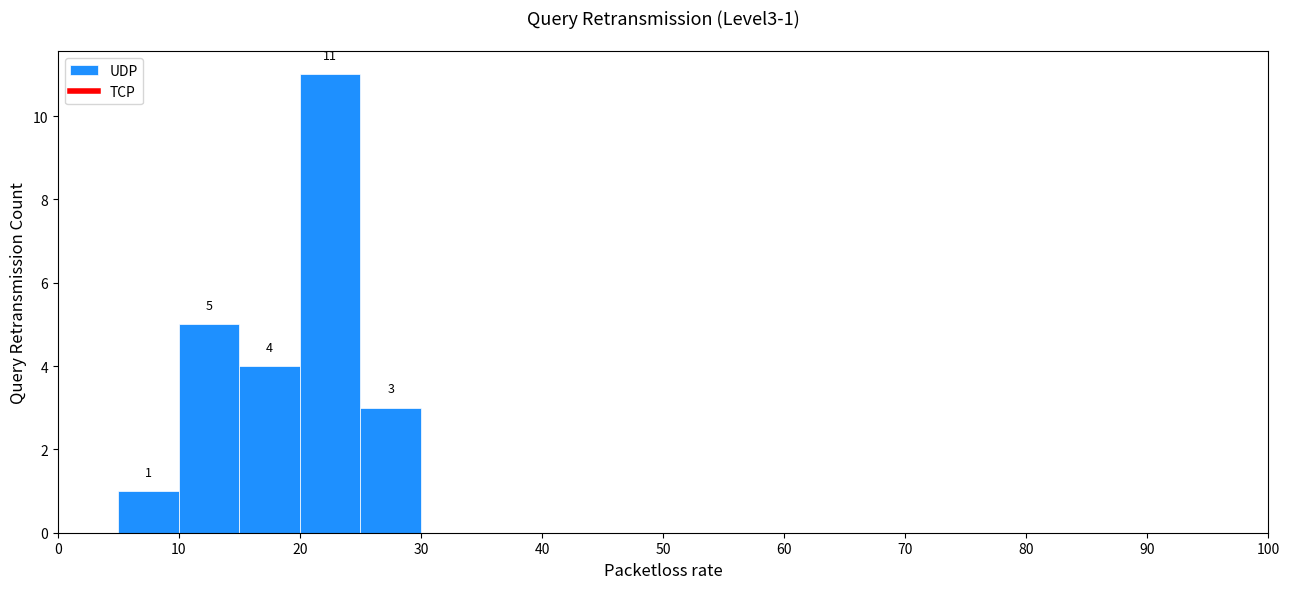

Over which range of the x-axis is the bar tallest?

20 to 25